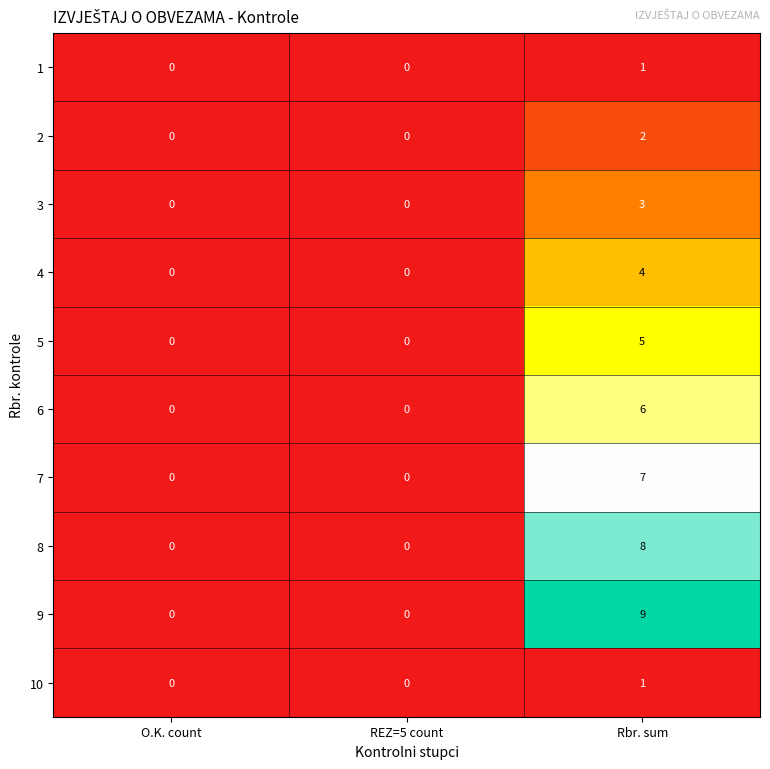

True or false: 10 has a value of 0 at O.K. count.

True